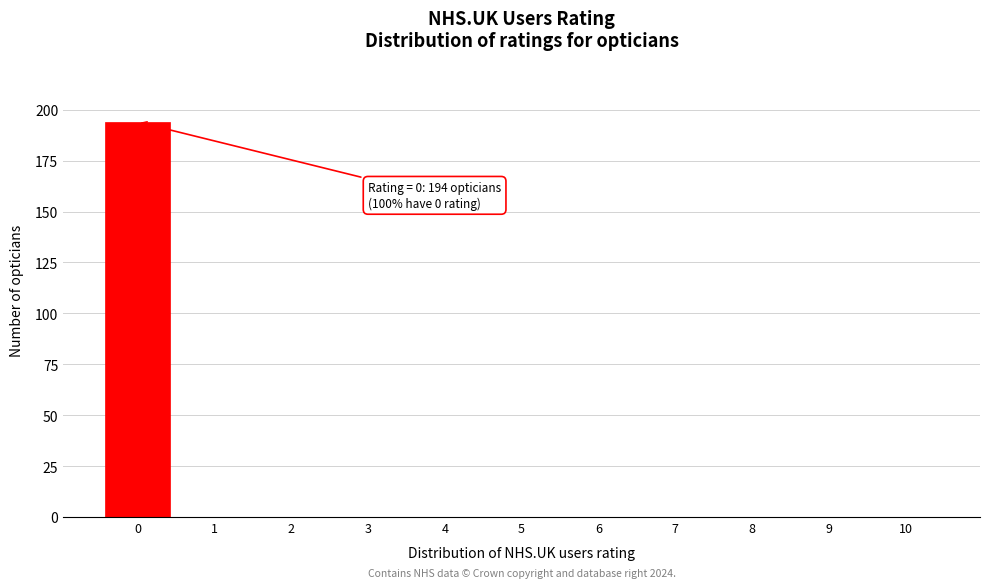

Reading left to right, transcribe all the data shown in this chart.

0=194	1=0	2=0	3=0	4=0	5=0	6=0	7=0	8=0	9=0	10=0